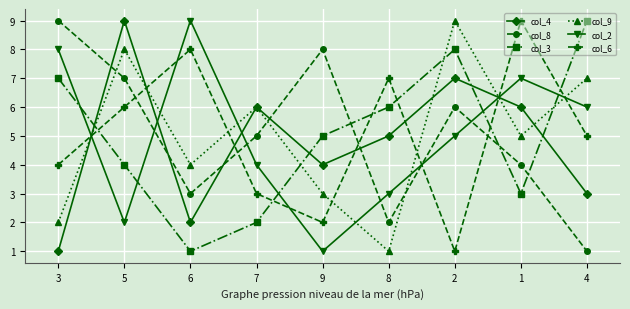

What is the value of the col_9 point at the 8th from the left?

5